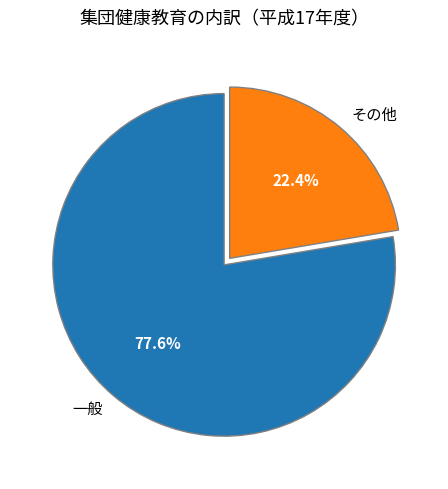

Rank the categories by value from highest to lowest.

一般, その他